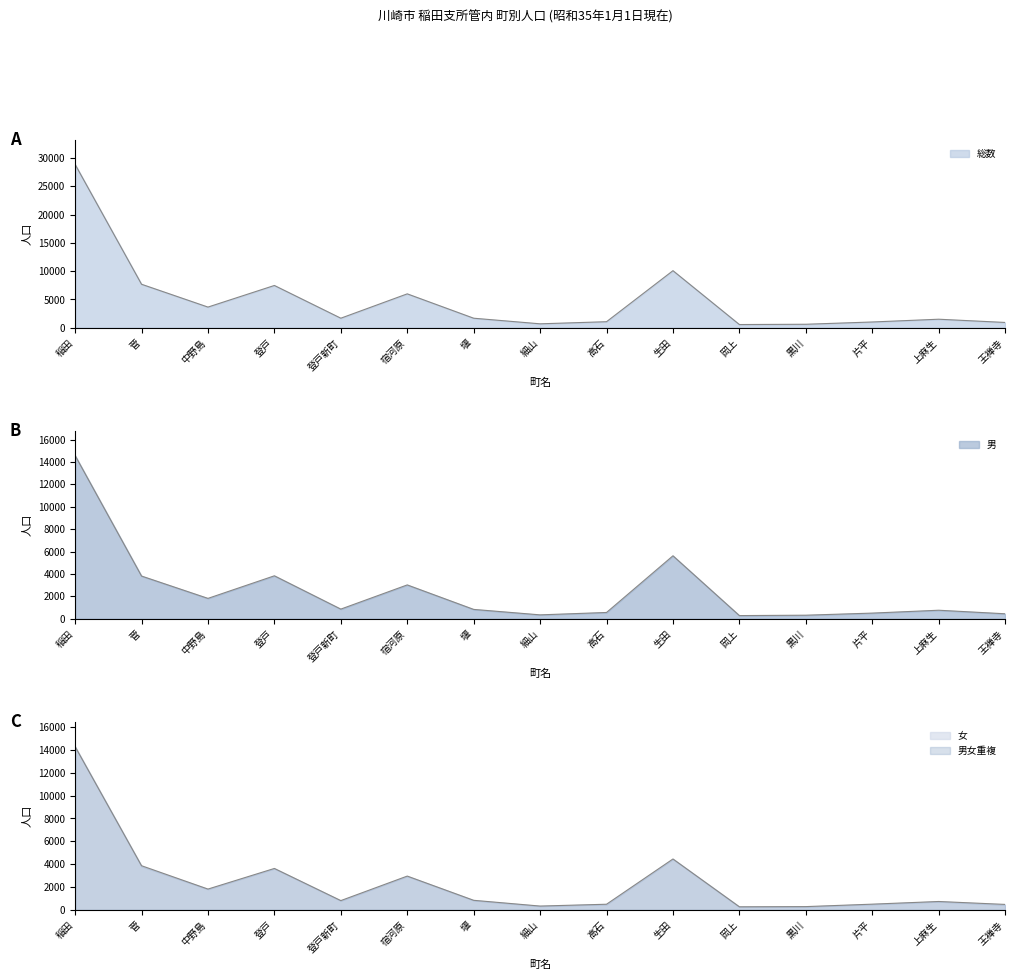

Rank the categories by 総数 value from highest to lowest.

稲田, 生田, 菅, 登戸, 宿河原, 中野島, 登戸新町, 堰, 上麻生, 高石, 片平, 王禅寺, 細山, 黒川, 岡上